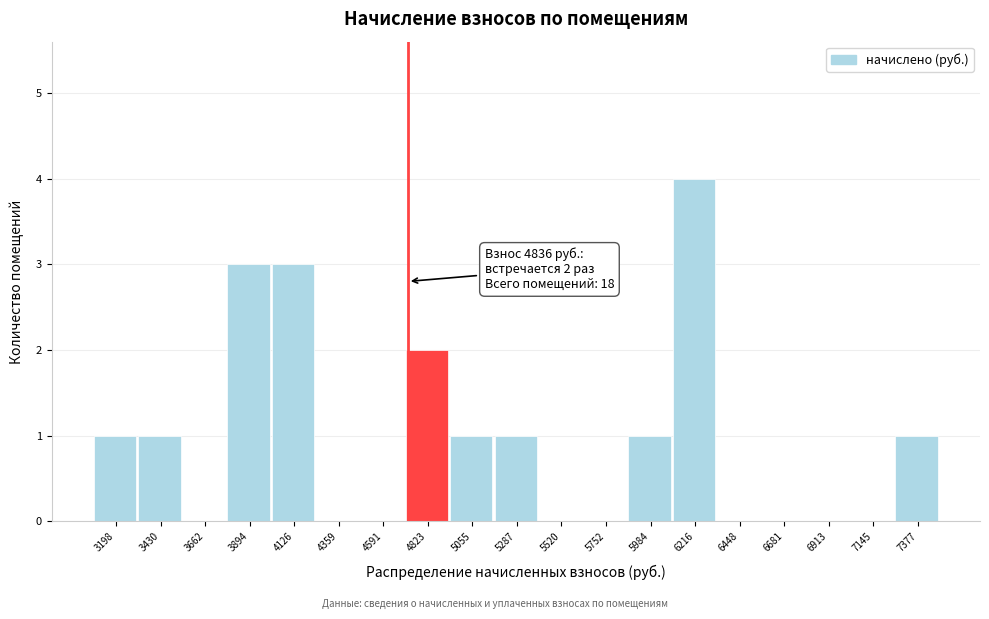

Reading left to right, list all the values displayed in this chart.

3198=1	3430=1	3662=0	3894=3	4126=3	4359=0	4591=0	4823=2	5055=1	5287=1	5520=0	5752=0	5984=1	6216=4	6448=0	6681=0	6913=0	7145=0	7377=1